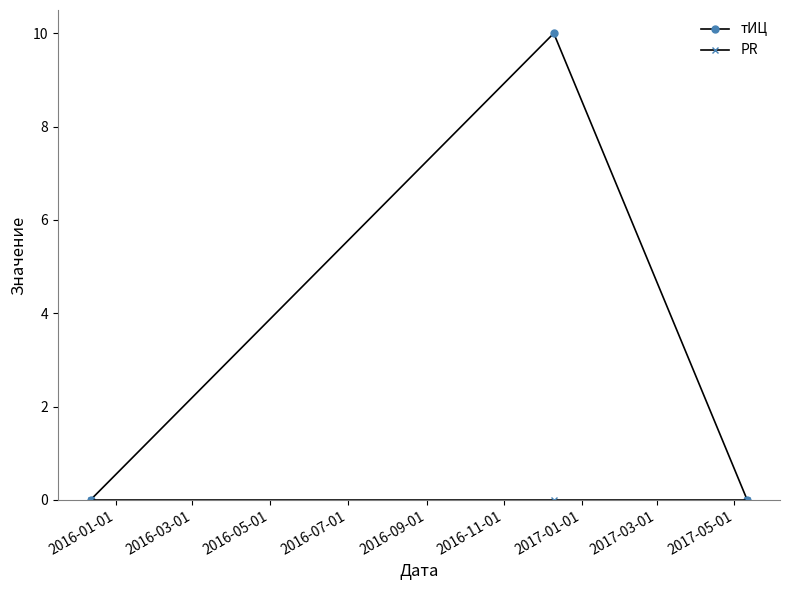

Which series has the largest range (max minus min)?

тИЦ